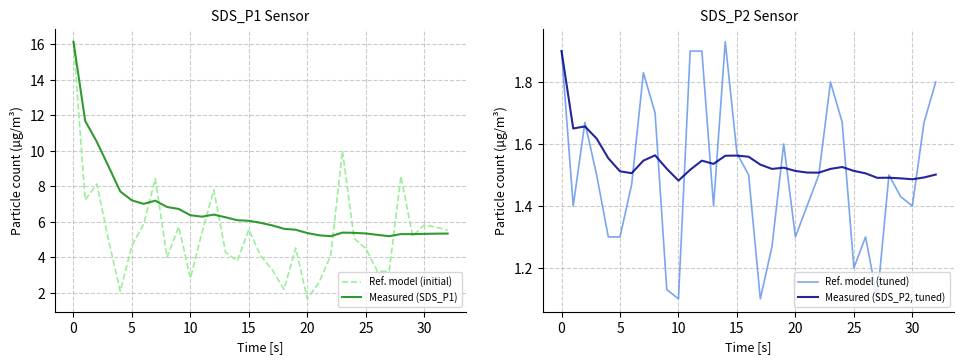

The value of Measured (SDS_P1) at 30 is 5.3. True or false?

True